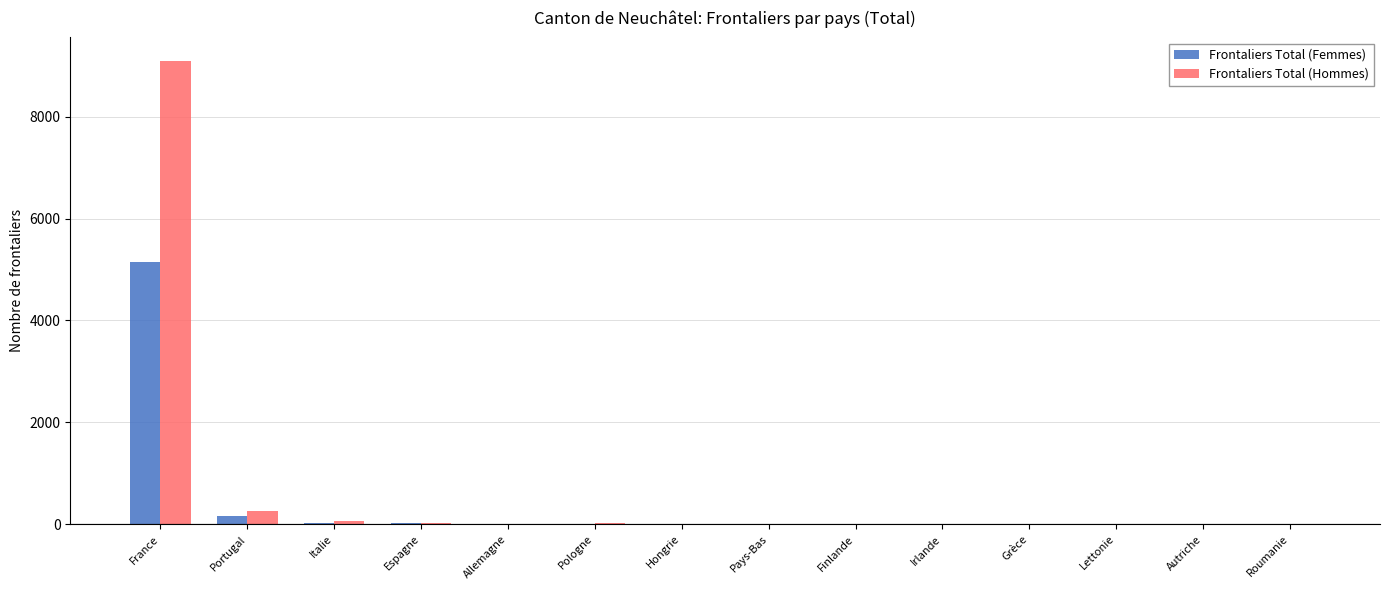

At which label does Frontaliers Total (Femmes) reach its peak?

France